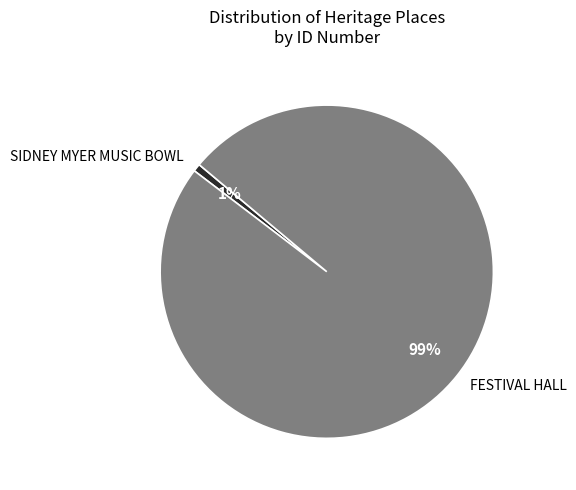

Do FESTIVAL HALL and SIDNEY MYER MUSIC BOWL together represent more than half of the pie?

Yes